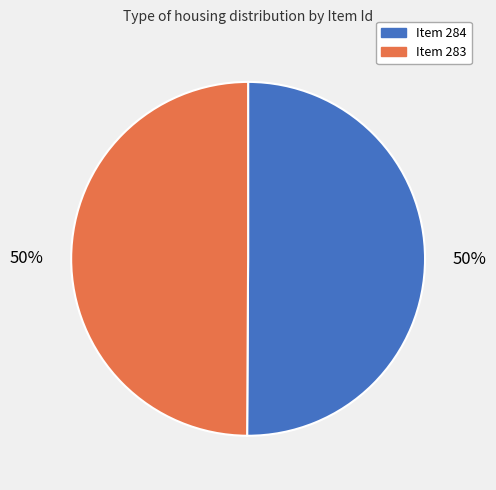

True or false: Item 284 accounts for 43% of the total.

False